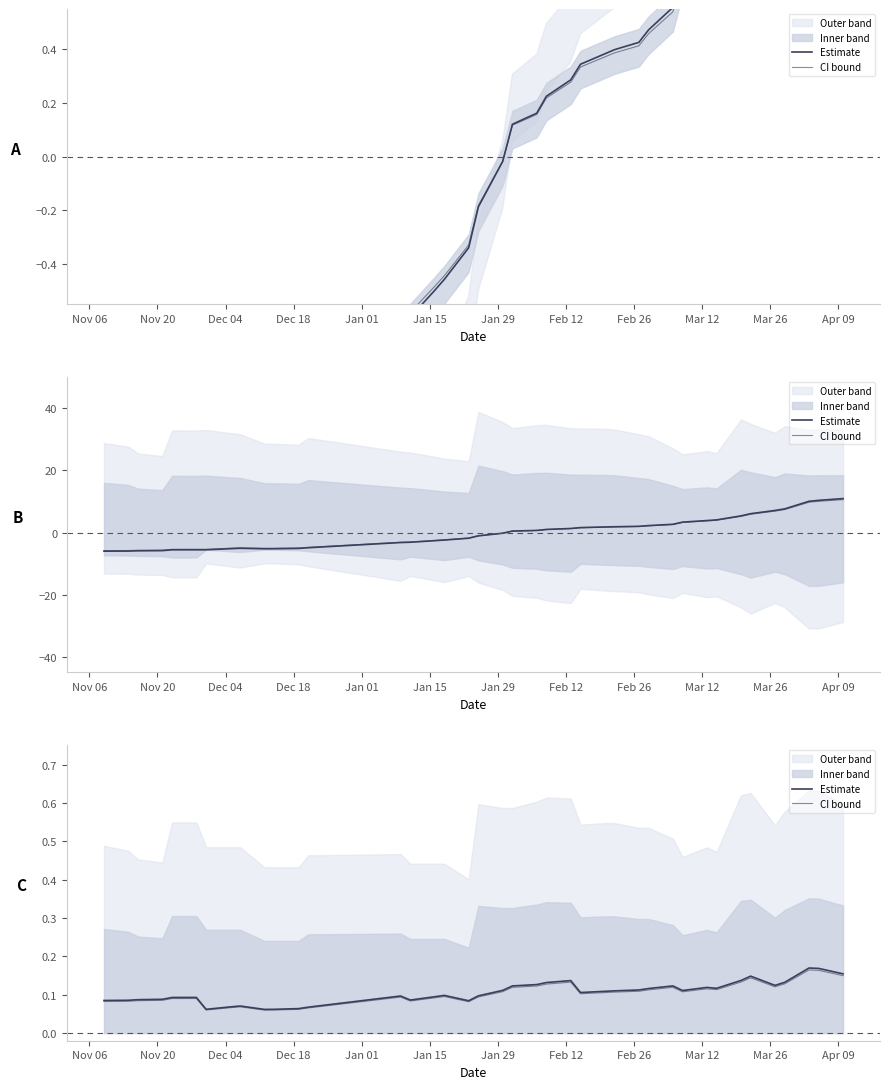

What is the highest value of the CI bound series?

0.2